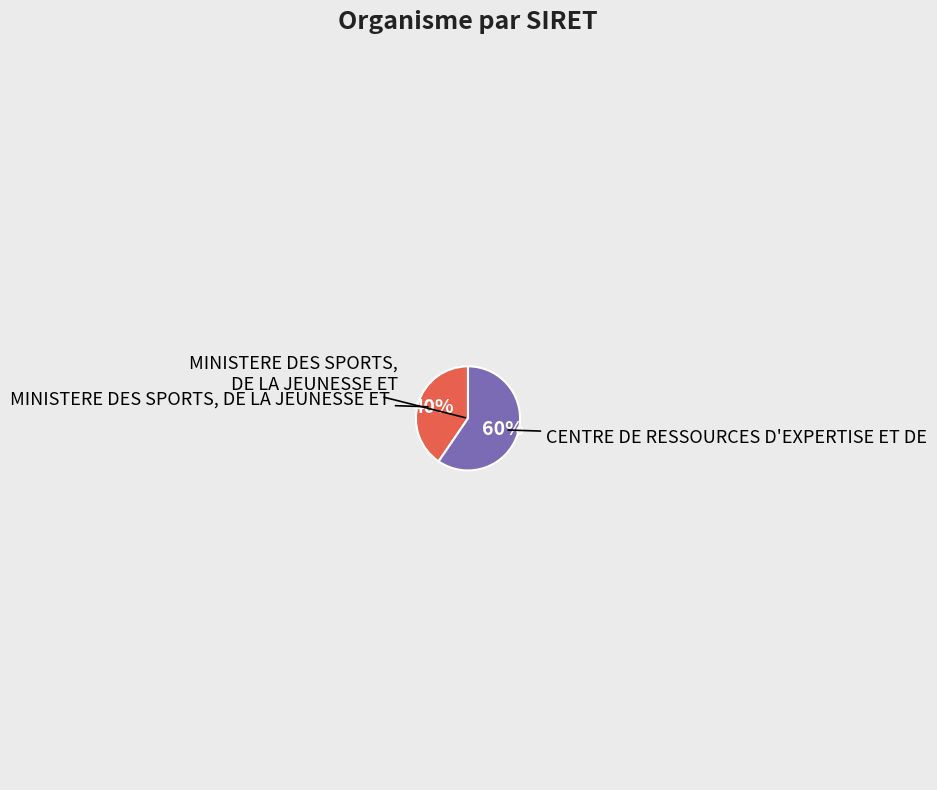

Is there a majority slice in this chart?

Yes